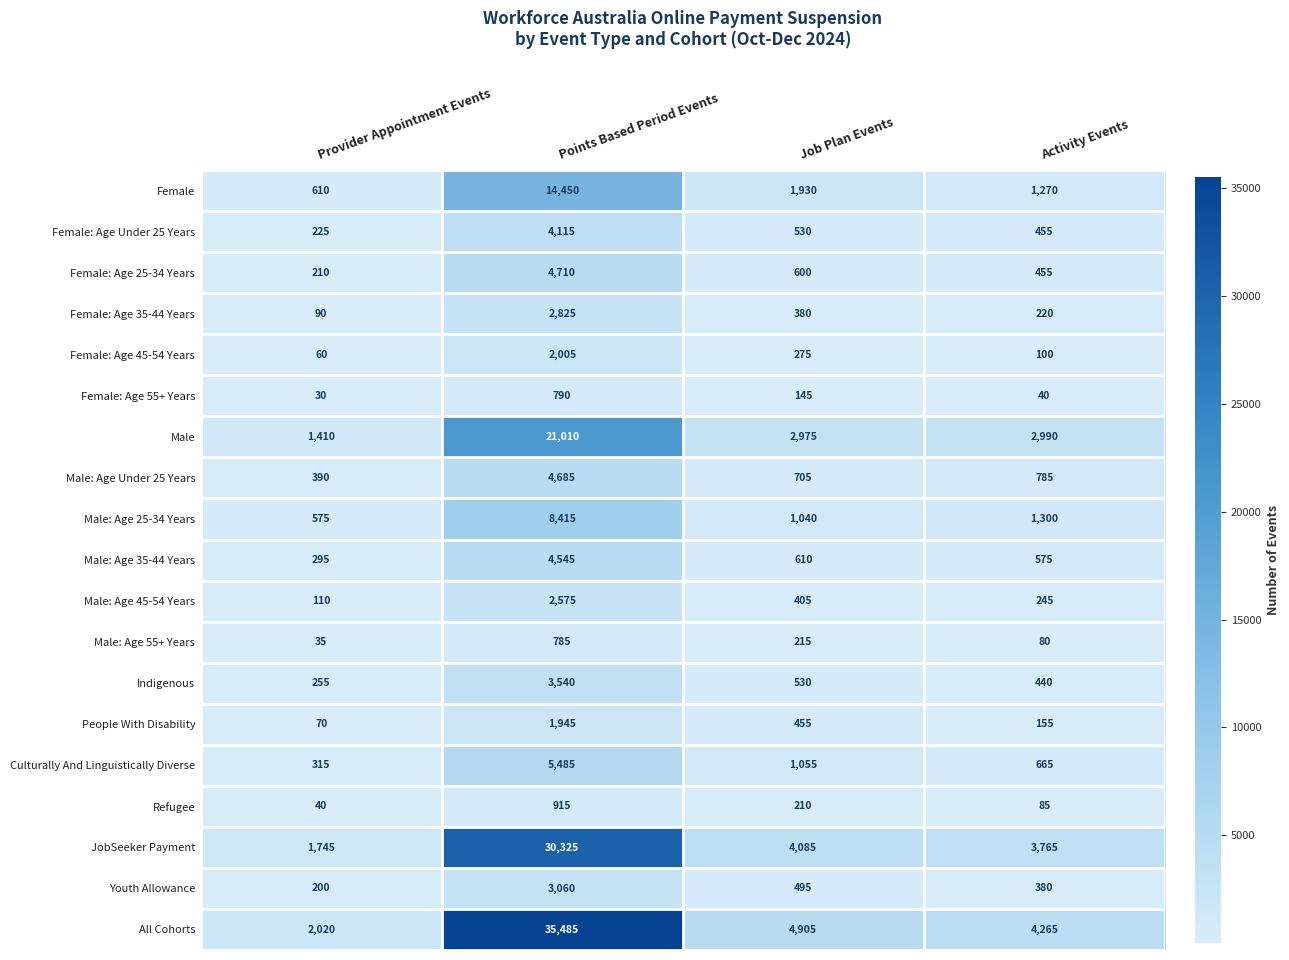

True or false: Female: Age 55+ Years has a value of 40 at Activity Events.

True